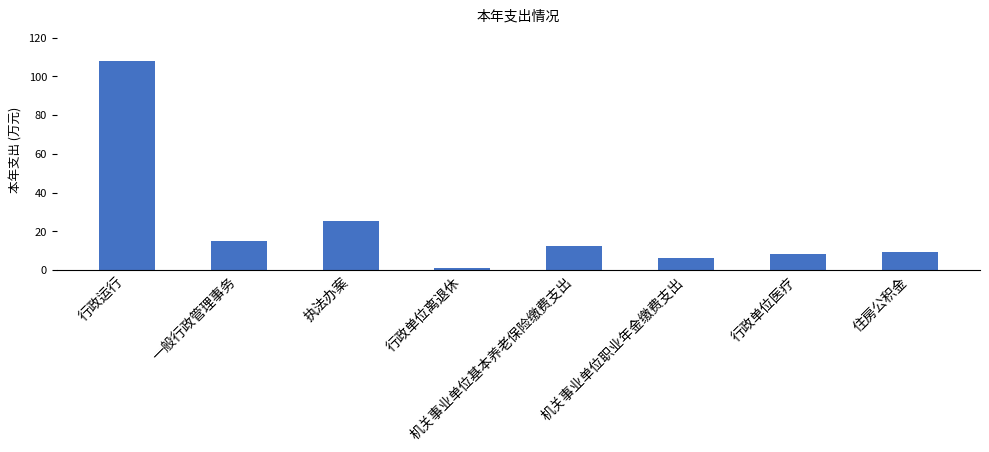

What is the sum of the values at 机关事业单位职业年金缴费支出 and 执法办案?

31.9